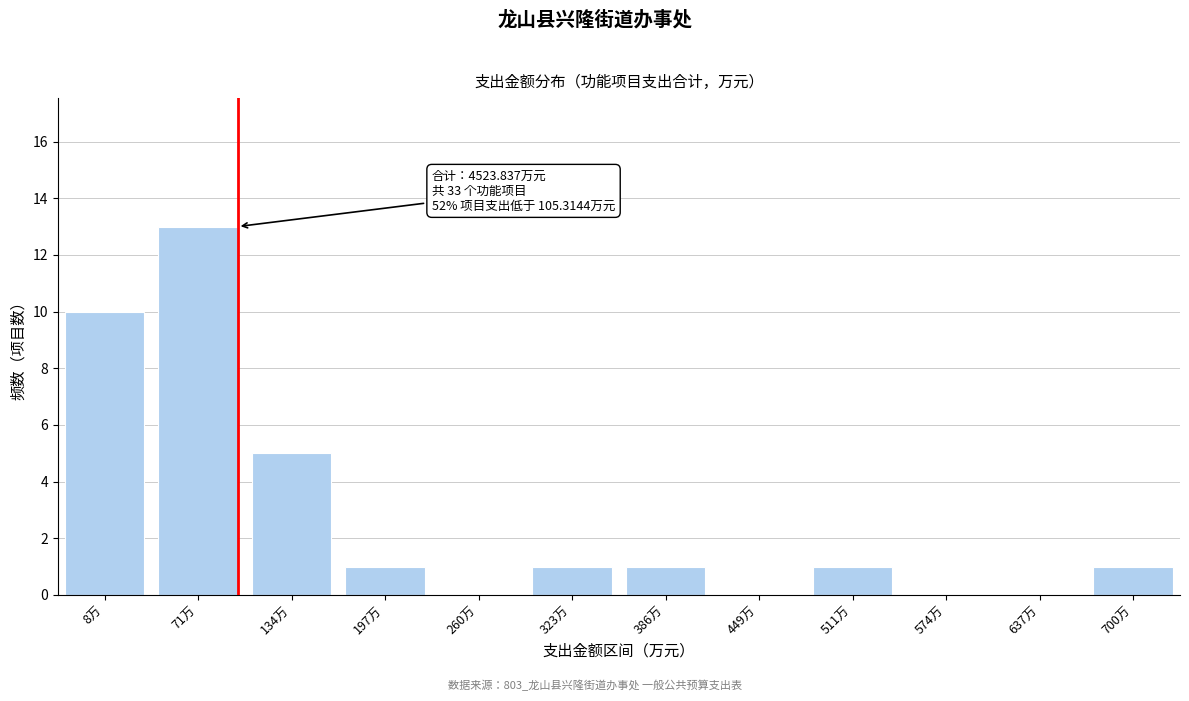

Reading left to right, extract all data points from this chart.

8万=10	71万=13	134万=5	197万=1	260万=0	323万=1	386万=1	449万=0	511万=1	574万=0	637万=0	700万=1